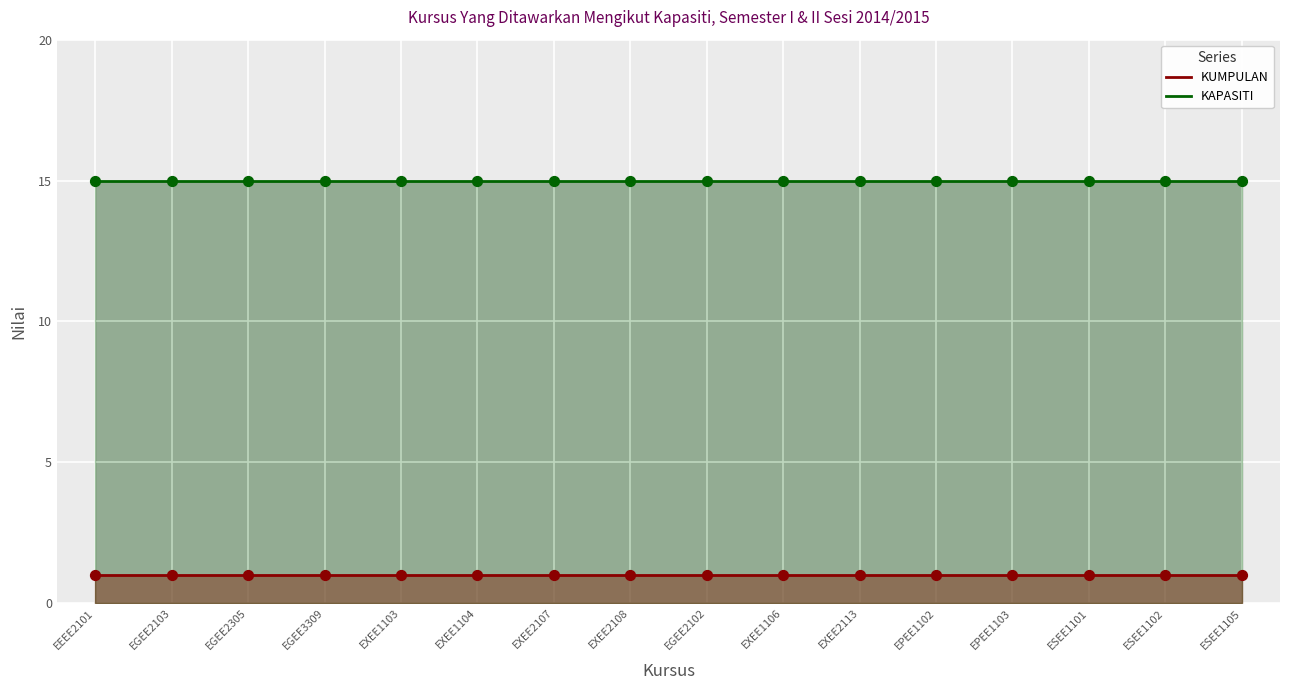

Which series has the widest spread of Y values?

KUMPULAN